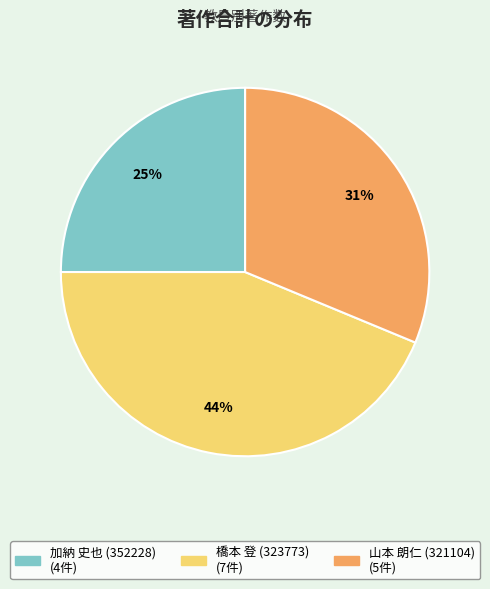

Which has a higher value, 山本 朗仁 (321104) or 加納 史也 (352228)?

山本 朗仁 (321104)